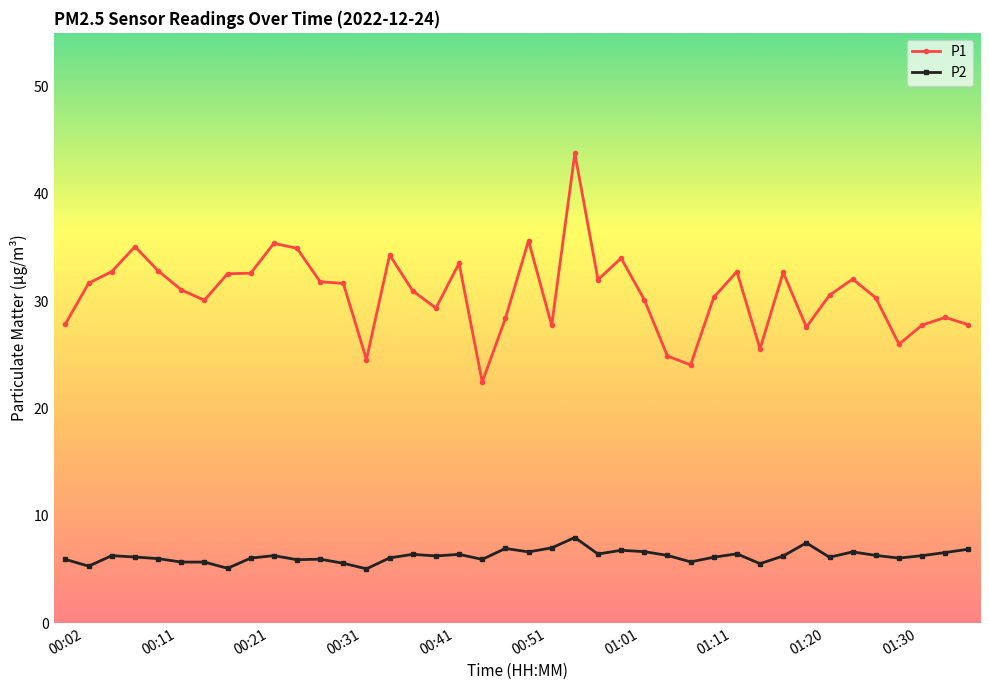

List the series in order of their overall mean, highest first.

P1, P2